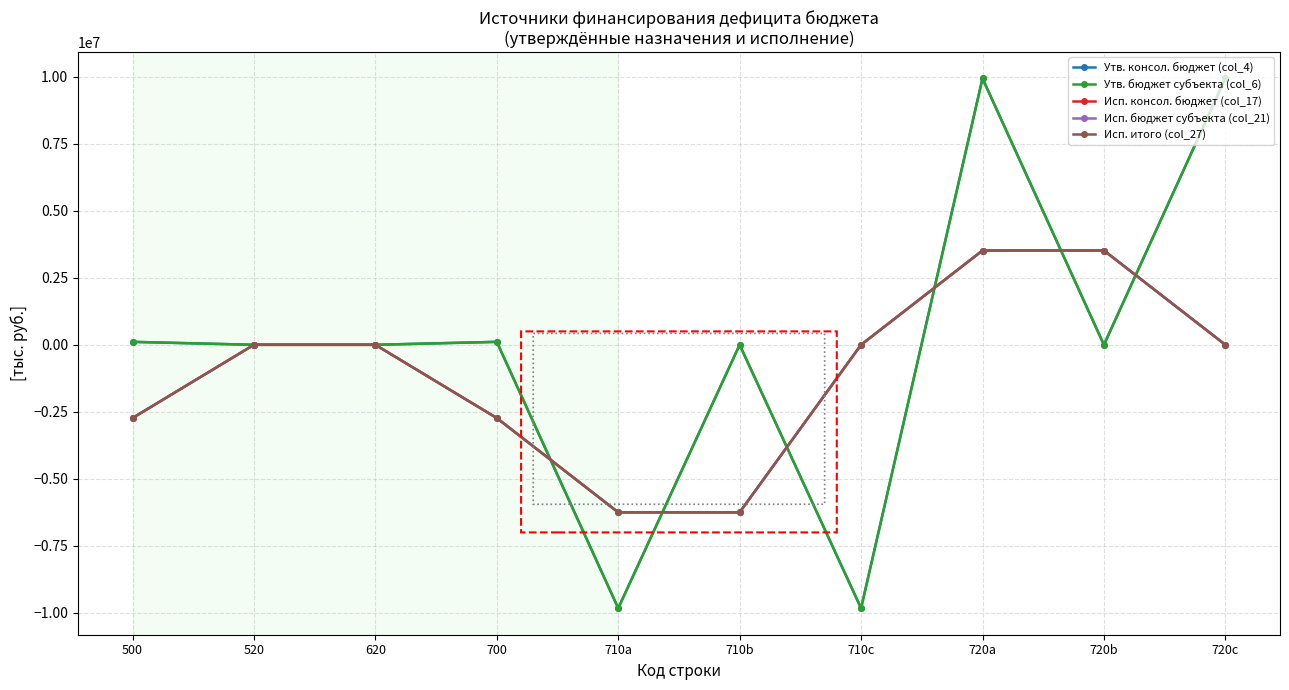

Which category has the highest value in the Исп. бюджет субъекта (col_21) series?

720a